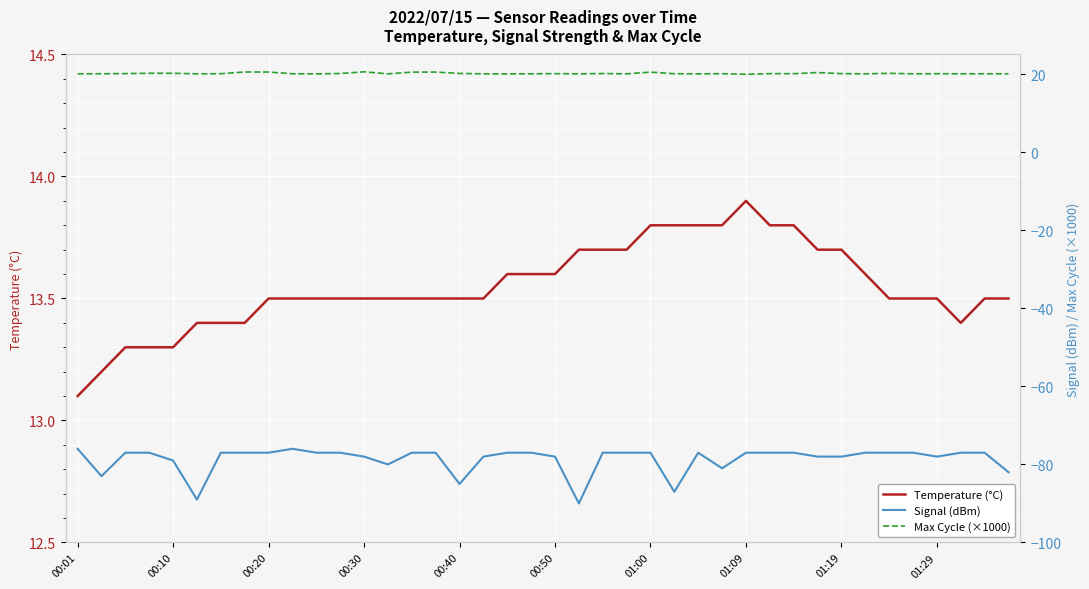

True or false: Signal (dBm) has more than 2 interior local peaks.

False